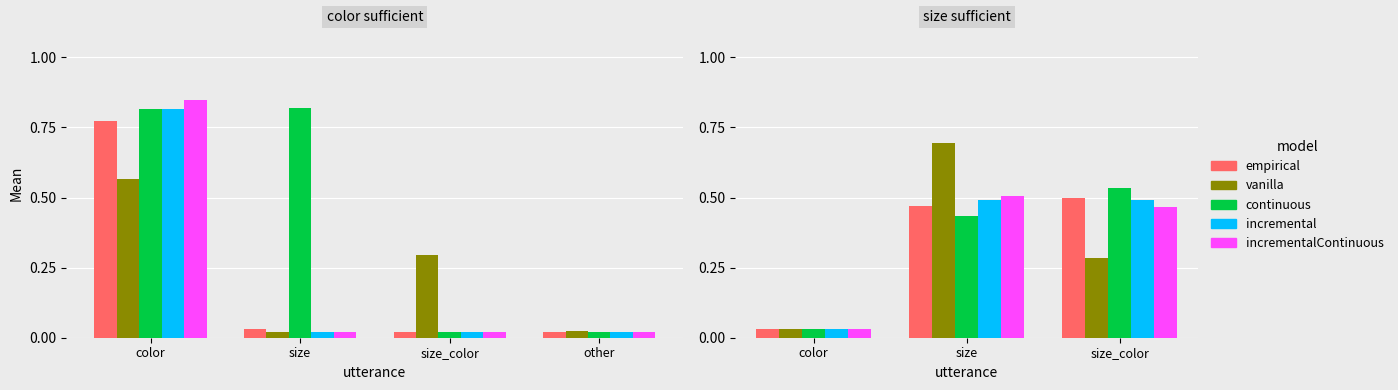

Rank the categories by vanilla value from lowest to highest.

color, size_color, size